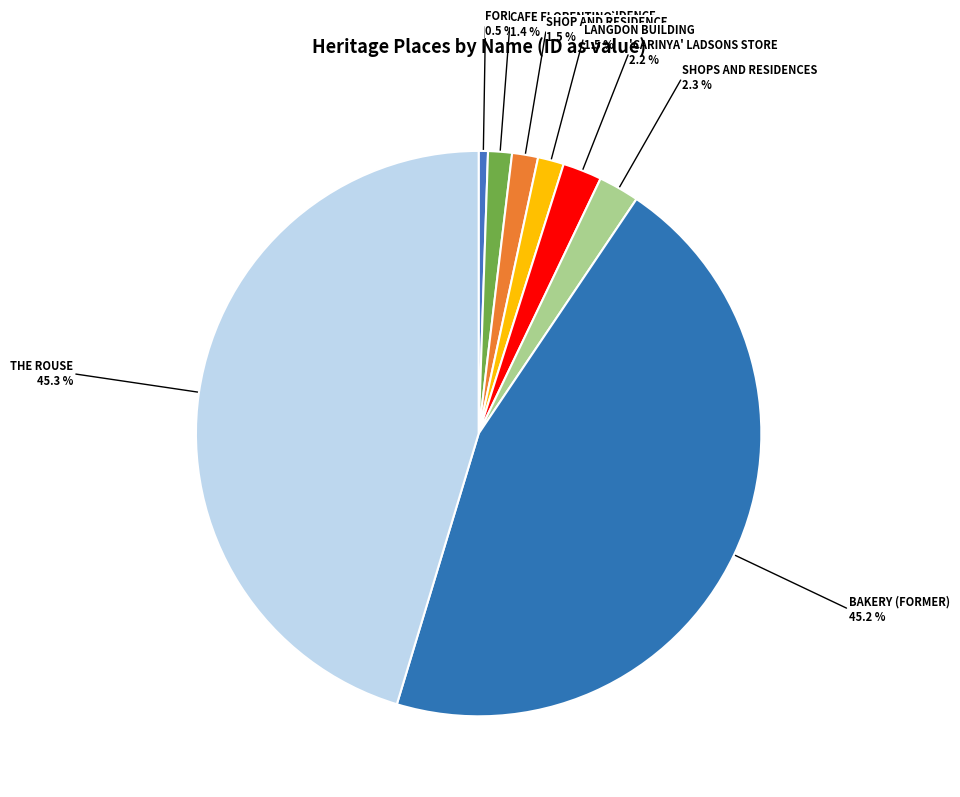

What is the smallest slice in the pie chart?

FORMER SHOP AND RESIDENCE